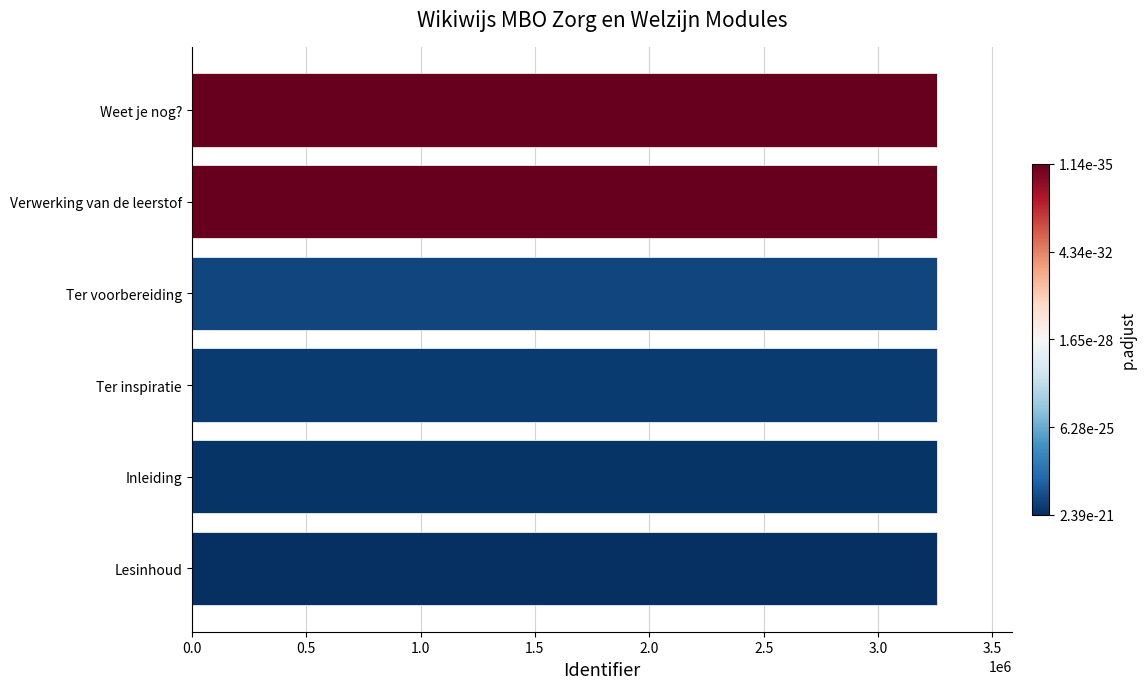

What is the smallest value displayed?

3259305